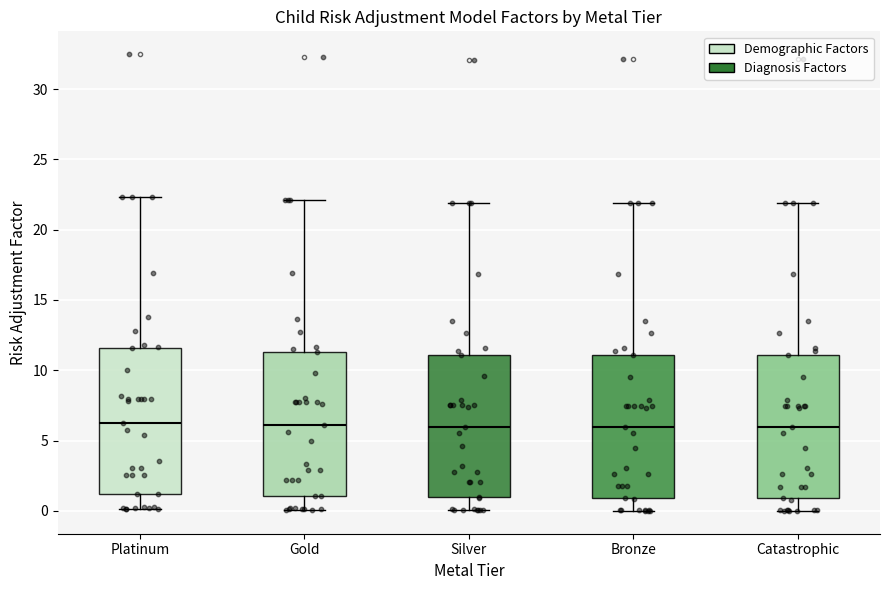

Reading left to right, transcribe this box plot: for each box, give where its median line is, the range the box spans, and where its two whiskers end, as read against the y-axis. The values are not printed on the chart, so give them approximately, as read against the axis.

Platinum: median 6.5, box 1.0 to 11.5, whiskers 0.0 to 22.5
Gold: median 6.0, box 1.0 to 11.5, whiskers 0.0 to 22.0
Silver: median 6.0, box 1.0 to 11.0, whiskers 0.0 to 22.0
Bronze: median 6.0, box 1.0 to 11.0, whiskers 0.0 to 22.0
Catastrophic: median 6.0, box 1.0 to 11.0, whiskers 0.0 to 22.0